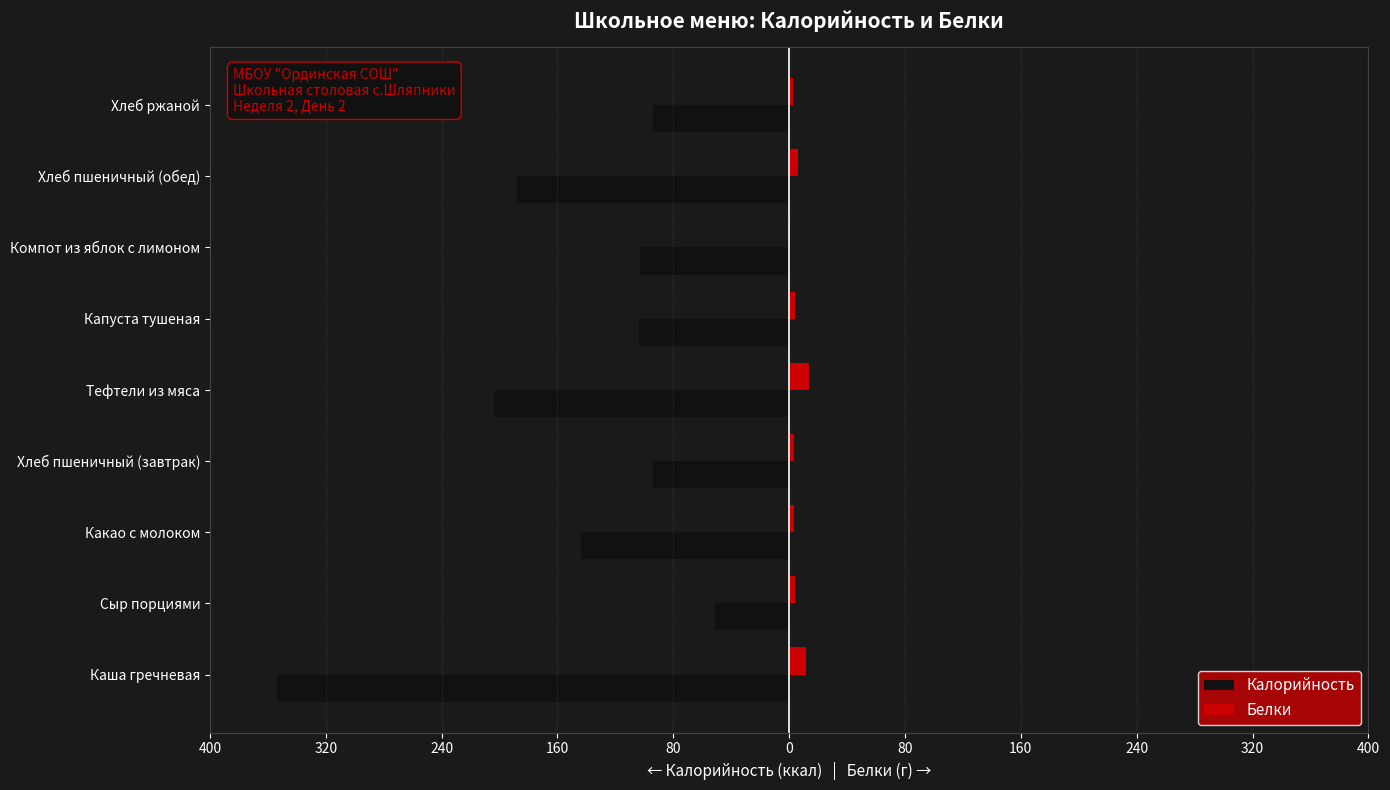

What are all the series names shown in the legend?

Калорийность, Белки